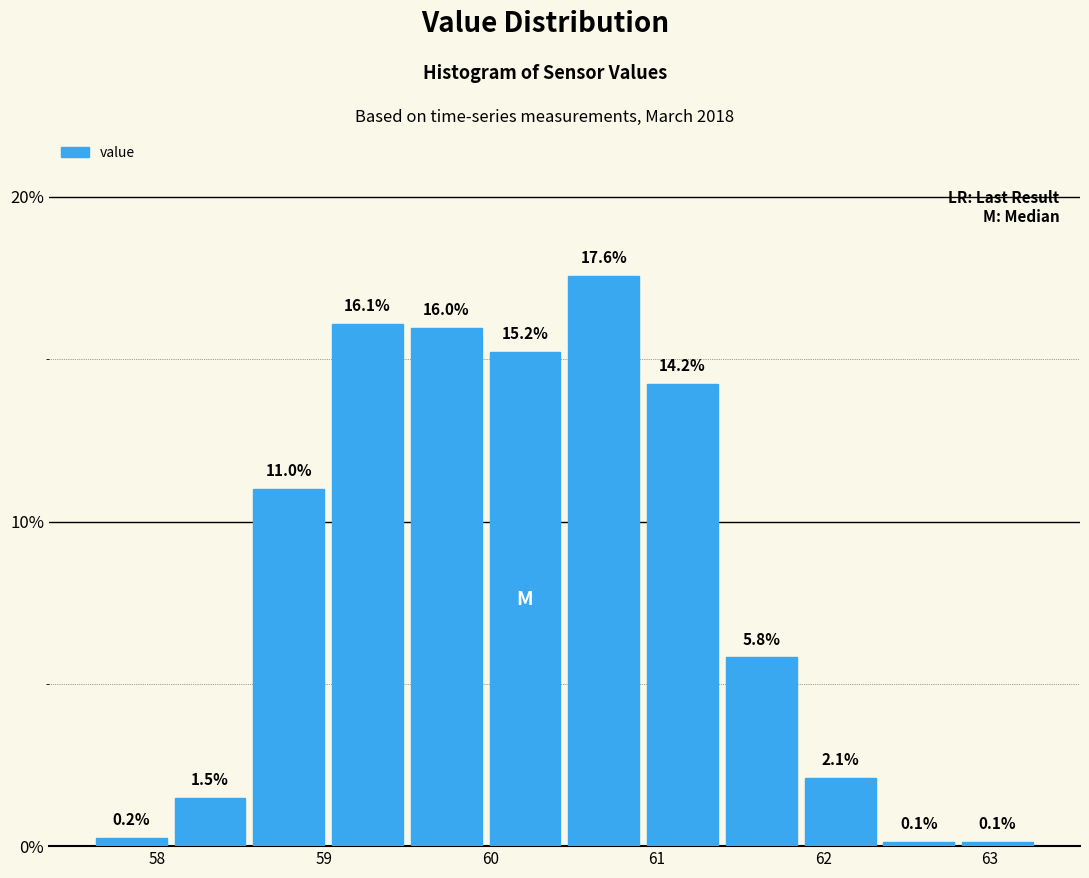

Reading left to right, list every bar in this chart as the range it spans on the x-axis followed by its height. The bar edges are not printed on the chart, so give them approximately, as read against the axis.

57.6 to 58.1: 0.2
58.1 to 58.6: 1.5
58.6 to 59.0: 11.0
59.0 to 59.5: 16.1
59.5 to 60.0: 16.0
60.0 to 60.4: 15.2
60.4 to 60.9: 17.6
60.9 to 61.4: 14.2
61.4 to 61.9: 5.8
61.9 to 62.3: 2.1
62.3 to 62.8: 0.1
62.8 to 63.3: 0.1